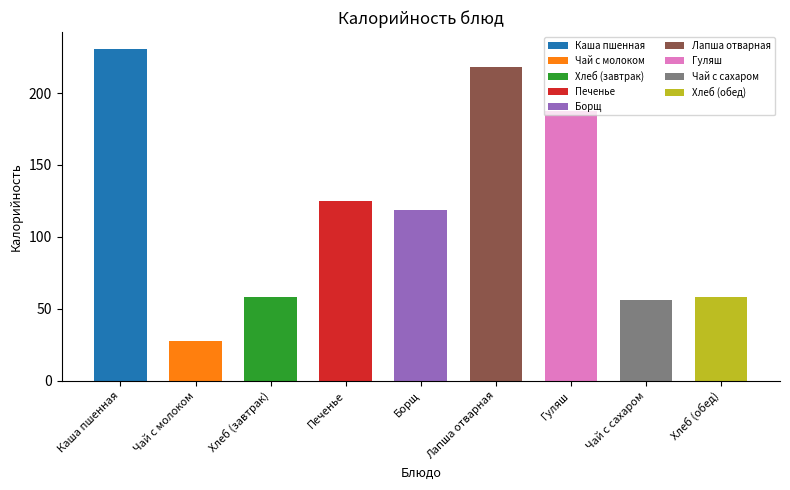

Reading right to left, what are all the values shown in this chart?

Хлеб (обед)=58.2	Чай с сахаром=56.4	Гуляш=187.5	Лапша отварная=218.2	Борщ=118.5	Печенье=125.1	Хлеб (завтрак)=58.2	Чай с молоком=28.0	Каша пшенная=230.9